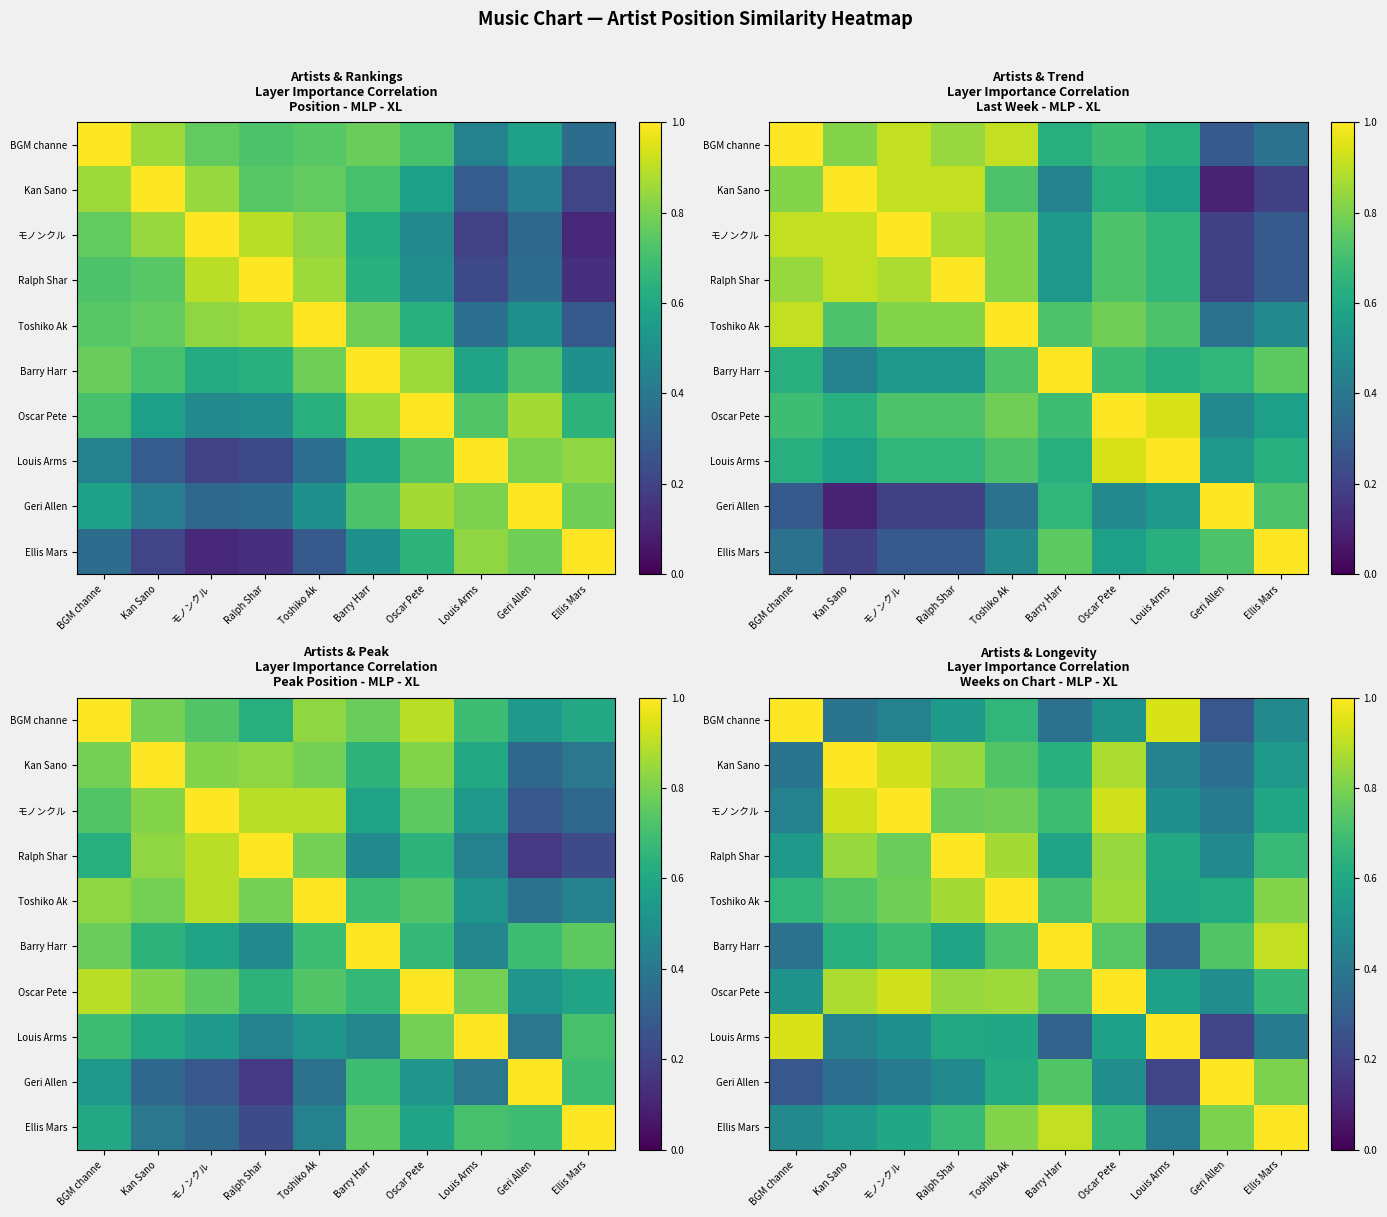

Count the Toshiko Ak values in the range 0 to 1.

10